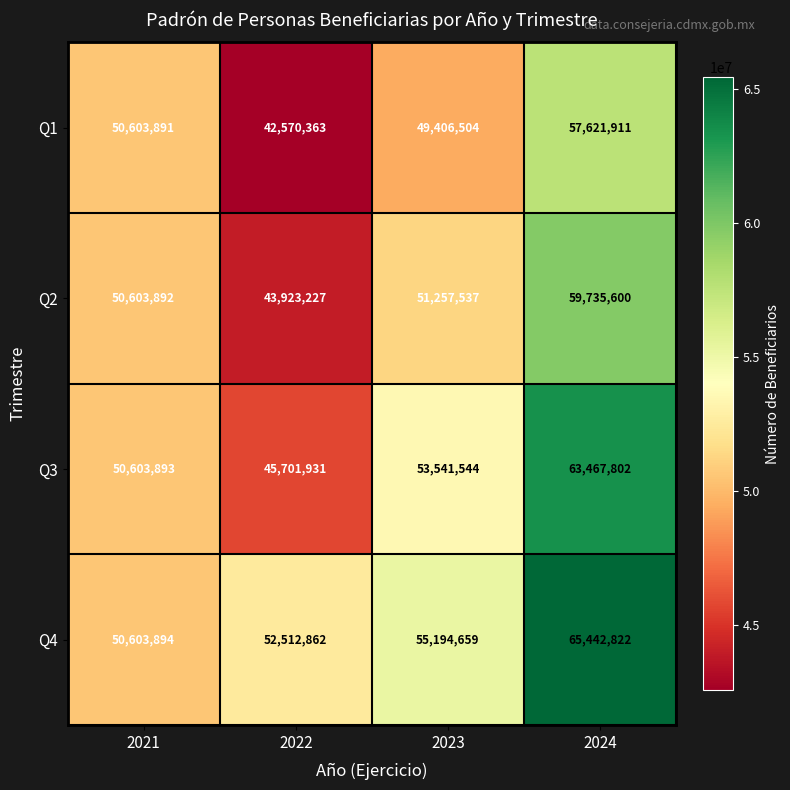

Reading left to right, list all the values displayed in this chart.

Q1: 2021=50603891	2022=42570363	2023=49406504	2024=57621911
Q2: 2021=50603892	2022=43923227	2023=51257537	2024=59735600
Q3: 2021=50603893	2022=45701931	2023=53541544	2024=63467802
Q4: 2021=50603894	2022=52512862	2023=55194659	2024=65442822